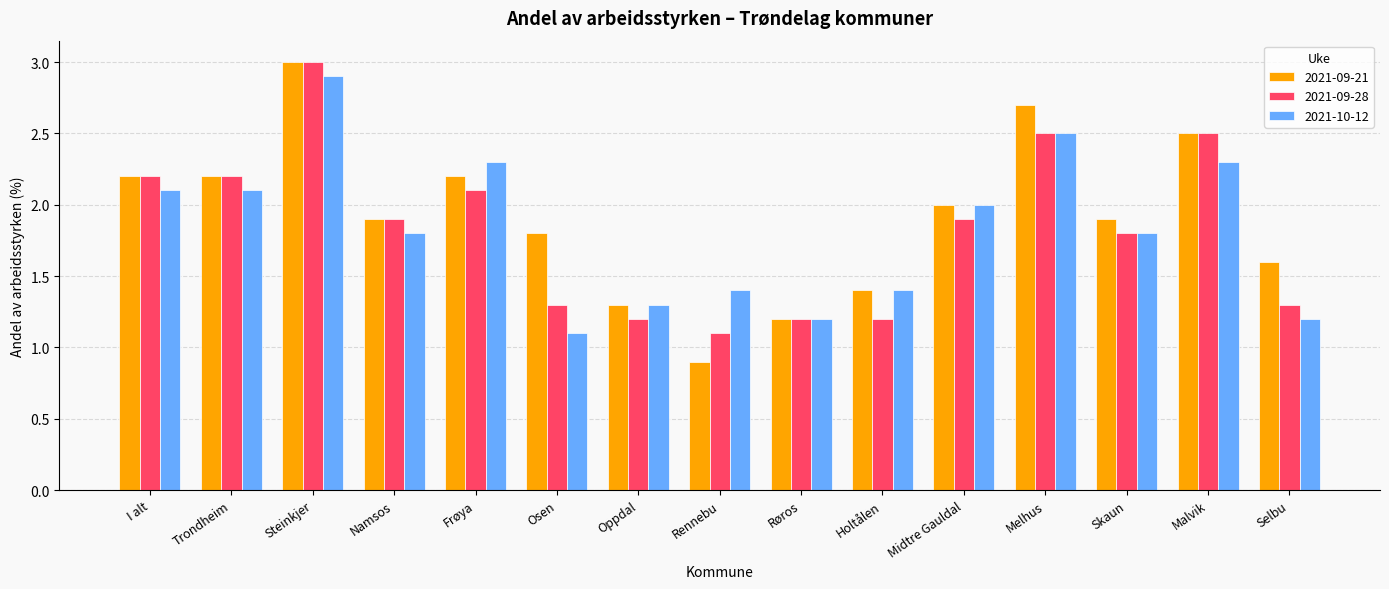

What is the approximate value of 2021-10-12 at Frøya?

2.3